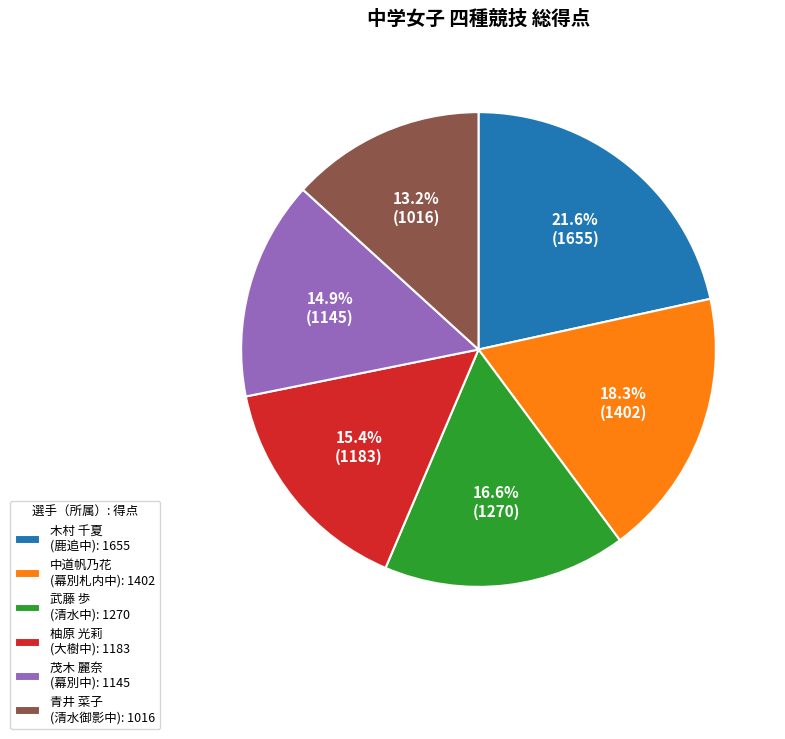

Is the sum of 茂木 麗奈 (幕別中): 1145 and 武藤 歩 (清水中): 1270 greater than half?

No